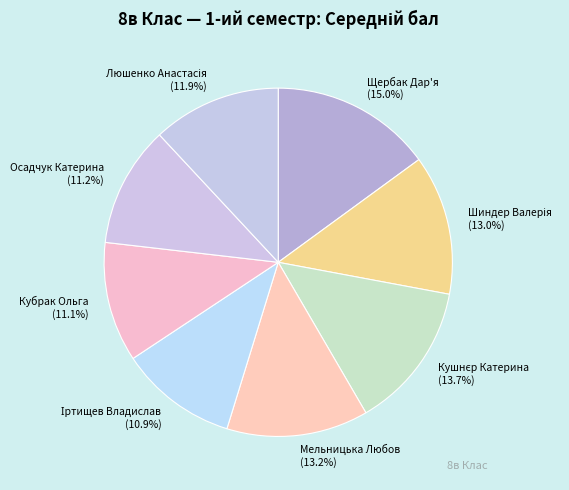

Does Щербак Дар'я (15.0%) account for over 50% of the chart?

No